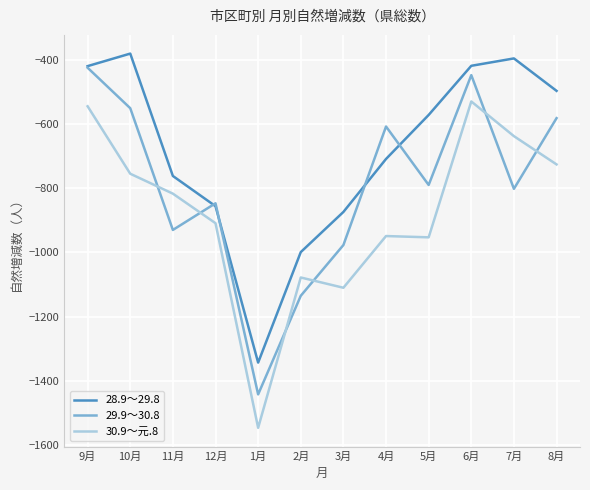

Rank the series by their maximum value, from highest to lowest.

28.9～29.8, 29.9～30.8, 30.9～元.8